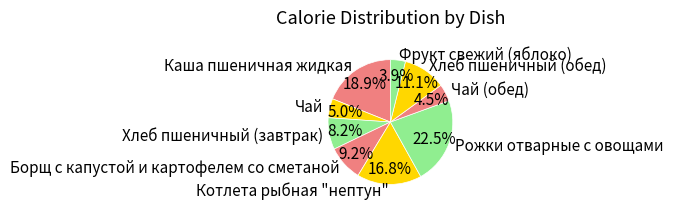

How many segments does this pie chart have?

9